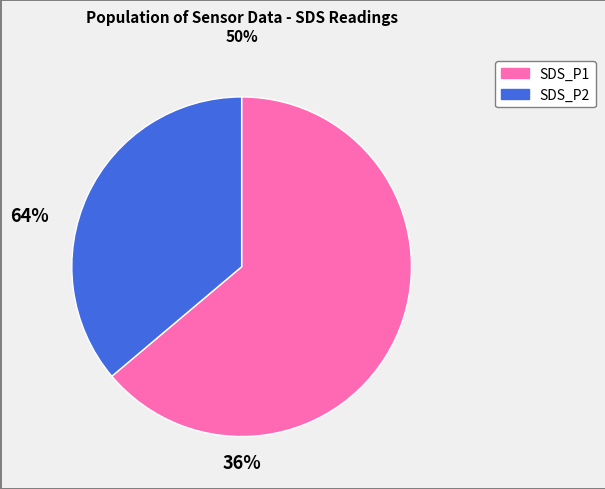

Do SDS_P2 and SDS_P1 together represent more than half of the pie?

Yes